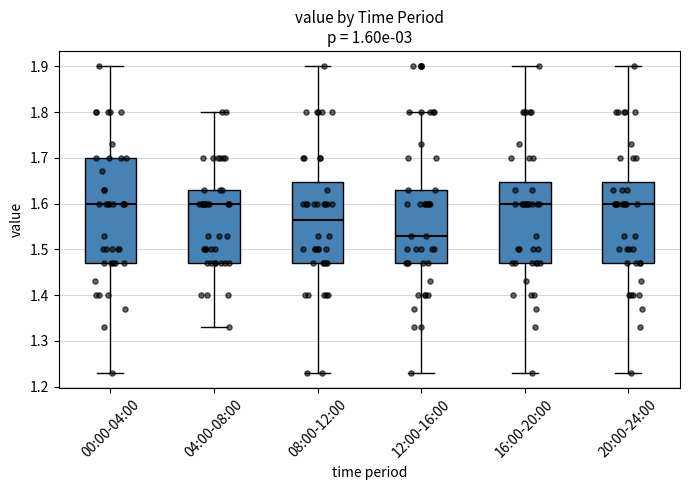

Where is the lower edge of the box for 20:00-24:00 on the y-axis? The values are not printed on the chart, so give them approximately, as read against the axis.

1.47